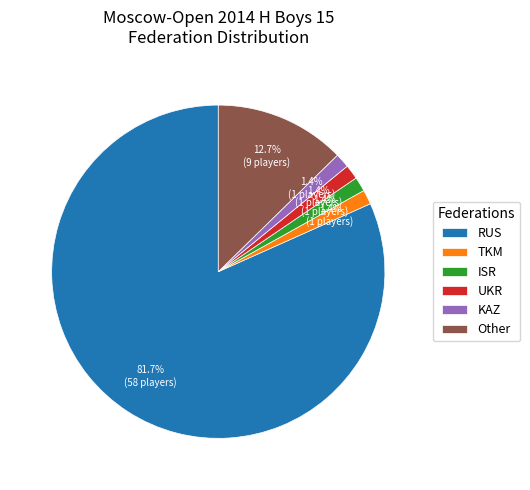

What percentage is the RUS slice, to the nearest percent?

82%